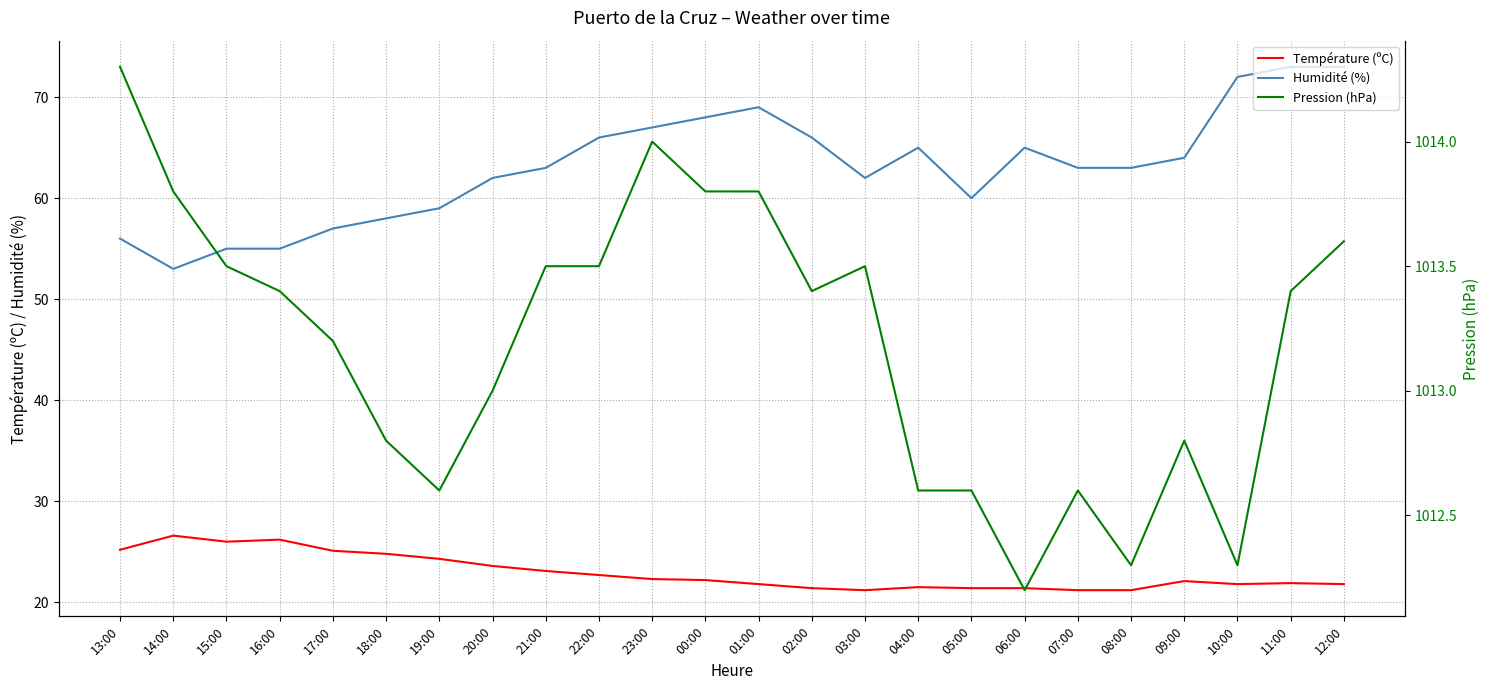

True or false: Humidité (%) has more than 1 points higher than both neighbors.

True